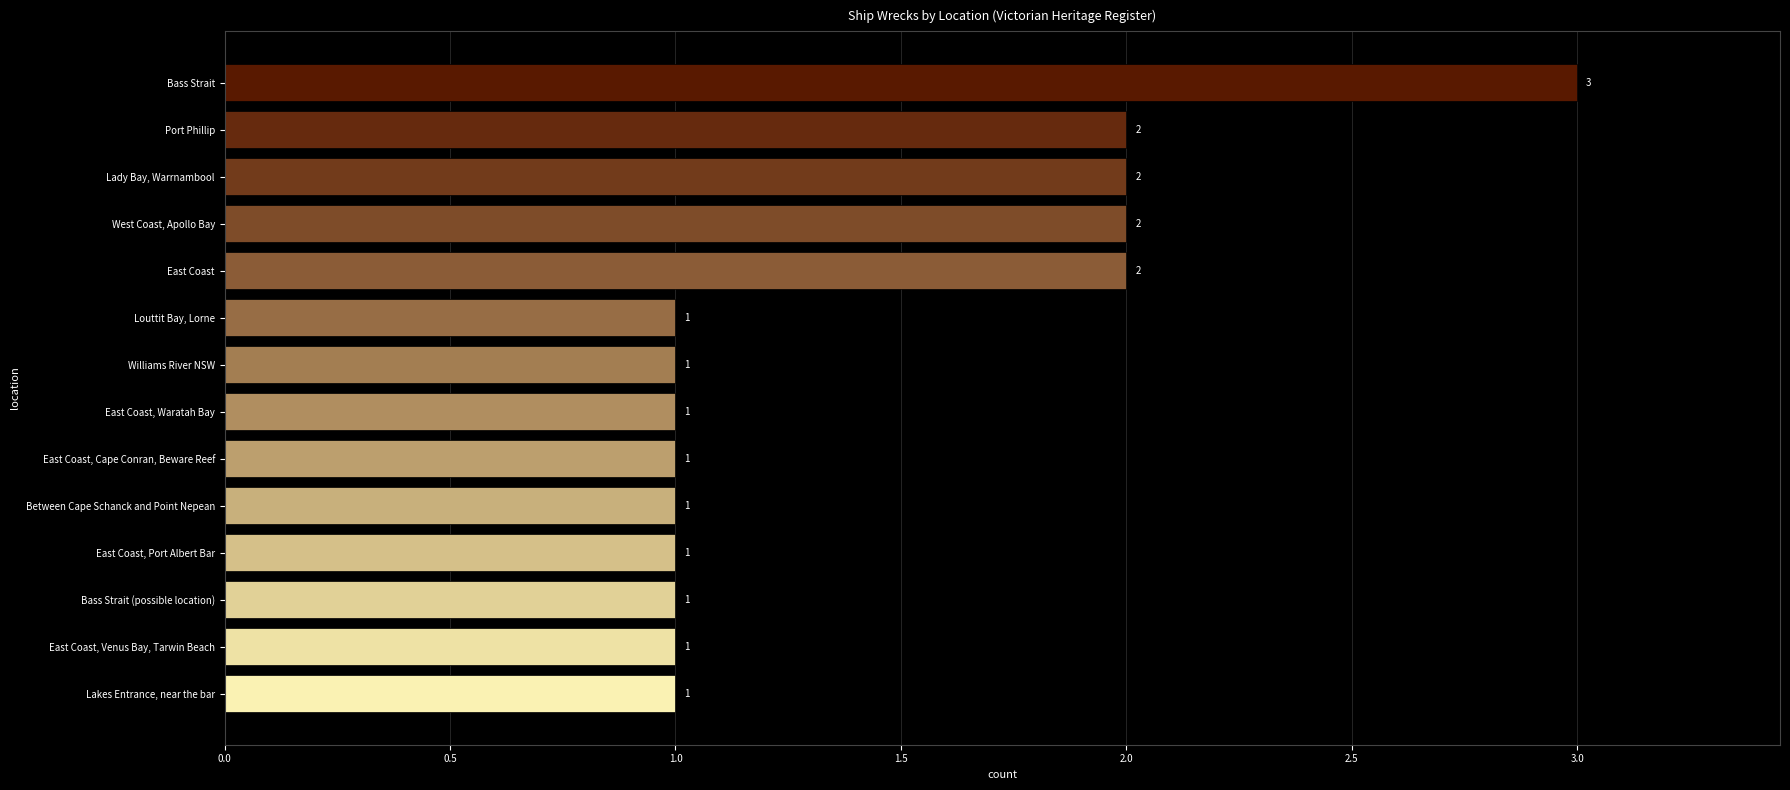

What is the change in value from East Coast, Cape Conran, Beware Reef to Port Phillip?

+1